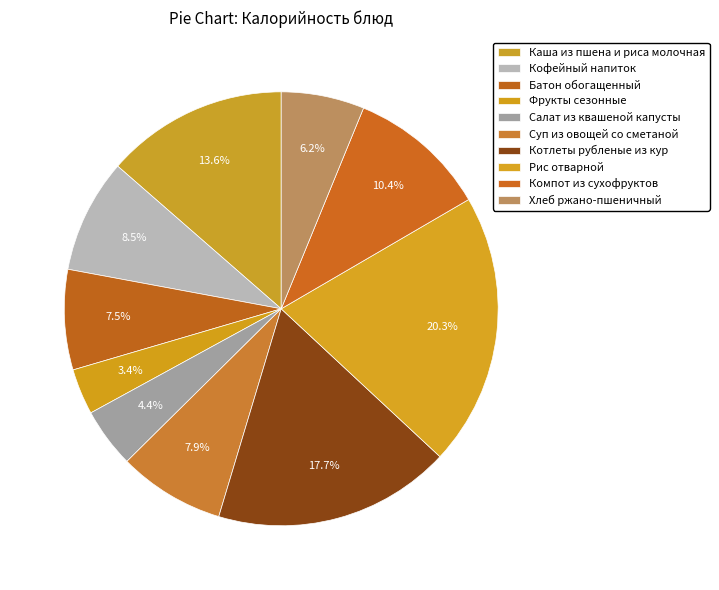

How many segments does this pie chart have?

10